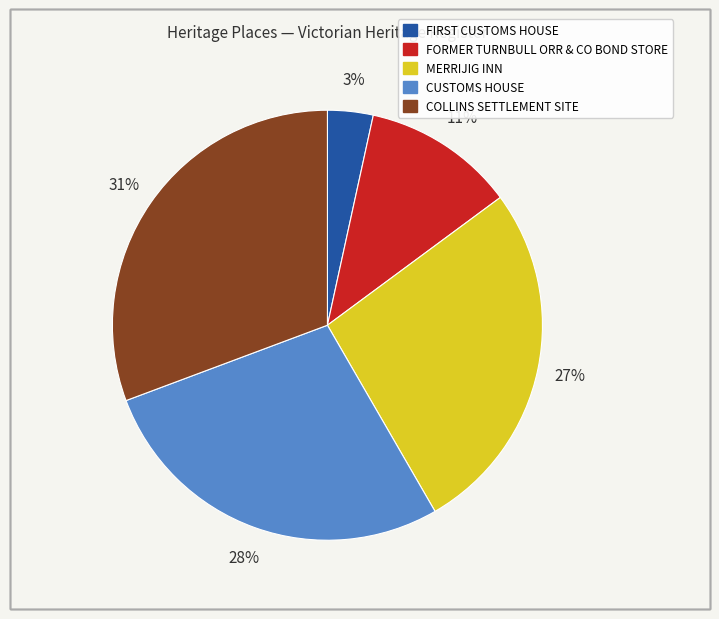

How many slices are in this pie chart?

5